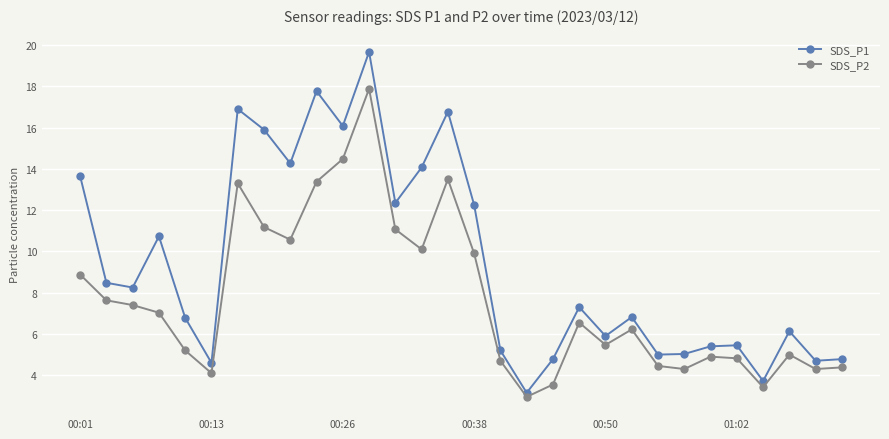

What is the value of the SDS_P1 point at the 9th from the left?

14.3